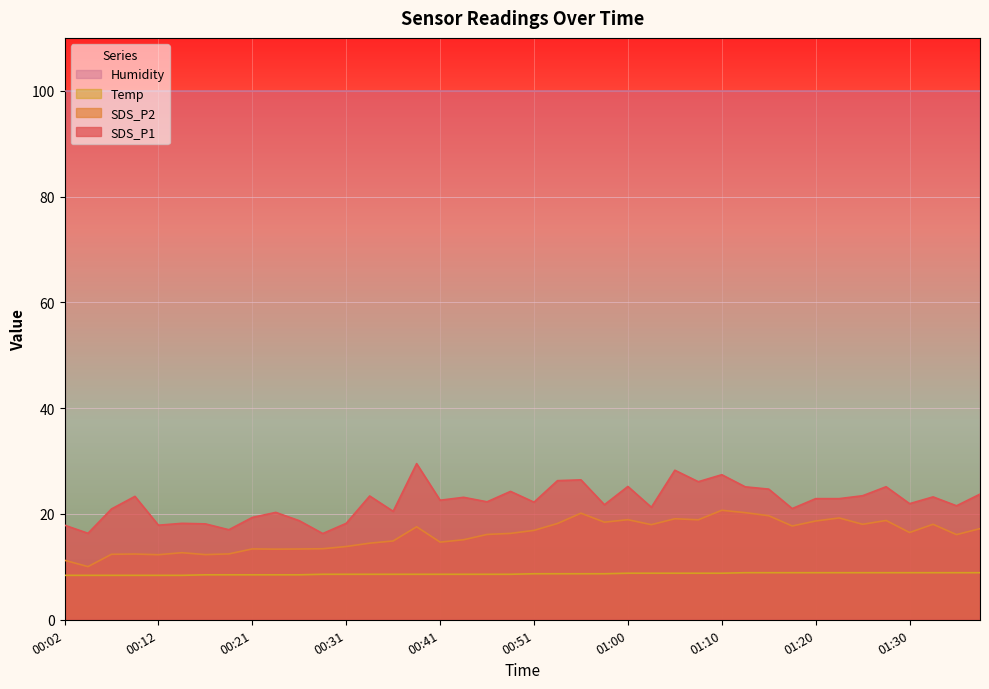

Rank the series by their maximum value, from highest to lowest.

Humidity, SDS_P1, SDS_P2, Temp